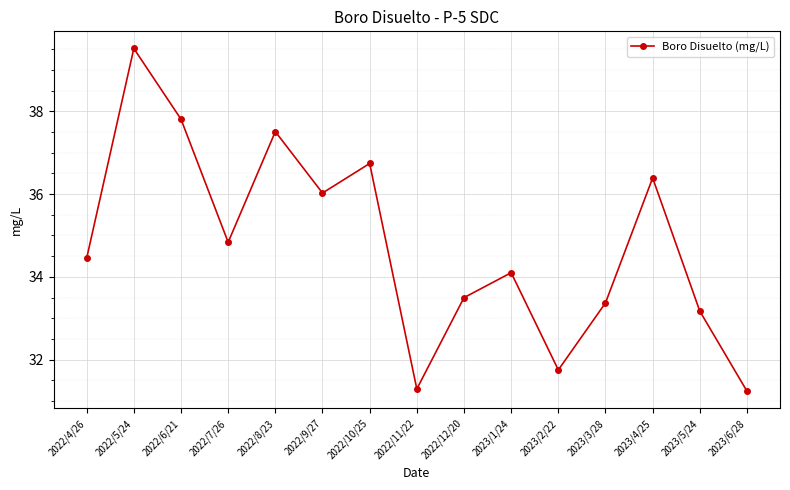

Which category has the highest value across all series?

2022/5/24